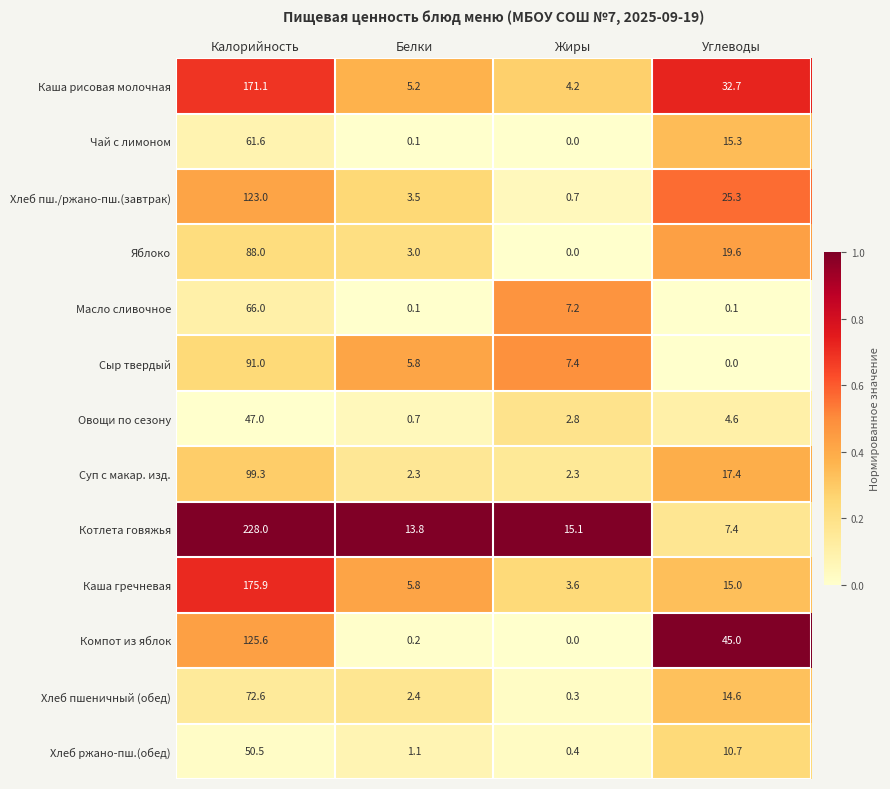

At which label does Яблоко reach its minimum?

Жиры